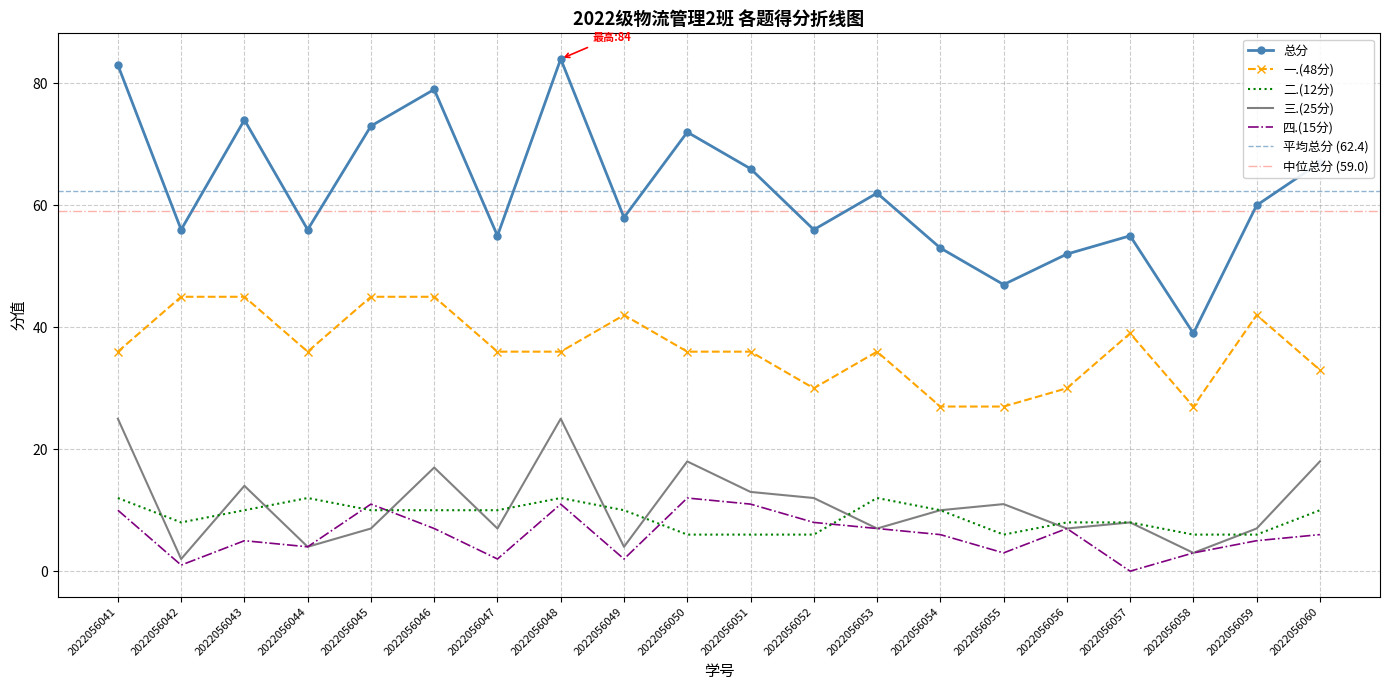

List the labels in order of 总分 value, smallest first.

2022056058, 2022056055, 2022056056, 2022056054, 2022056047, 2022056057, 2022056042, 2022056044, 2022056052, 2022056049, 2022056059, 2022056053, 2022056051, 2022056060, 2022056050, 2022056045, 2022056043, 2022056046, 2022056041, 2022056048